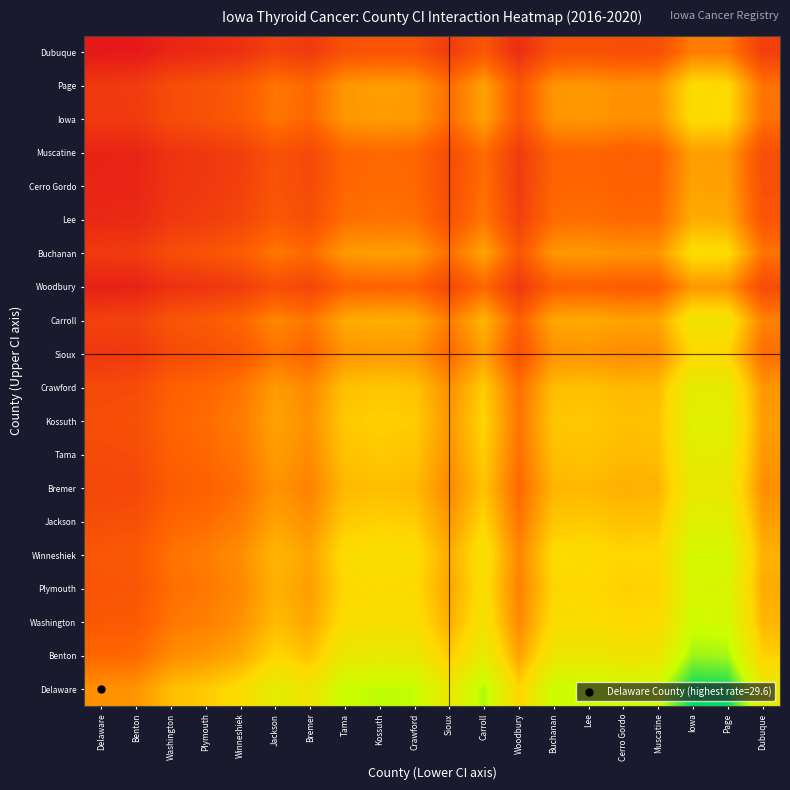

What is the total value across all series at Benton?

33.3